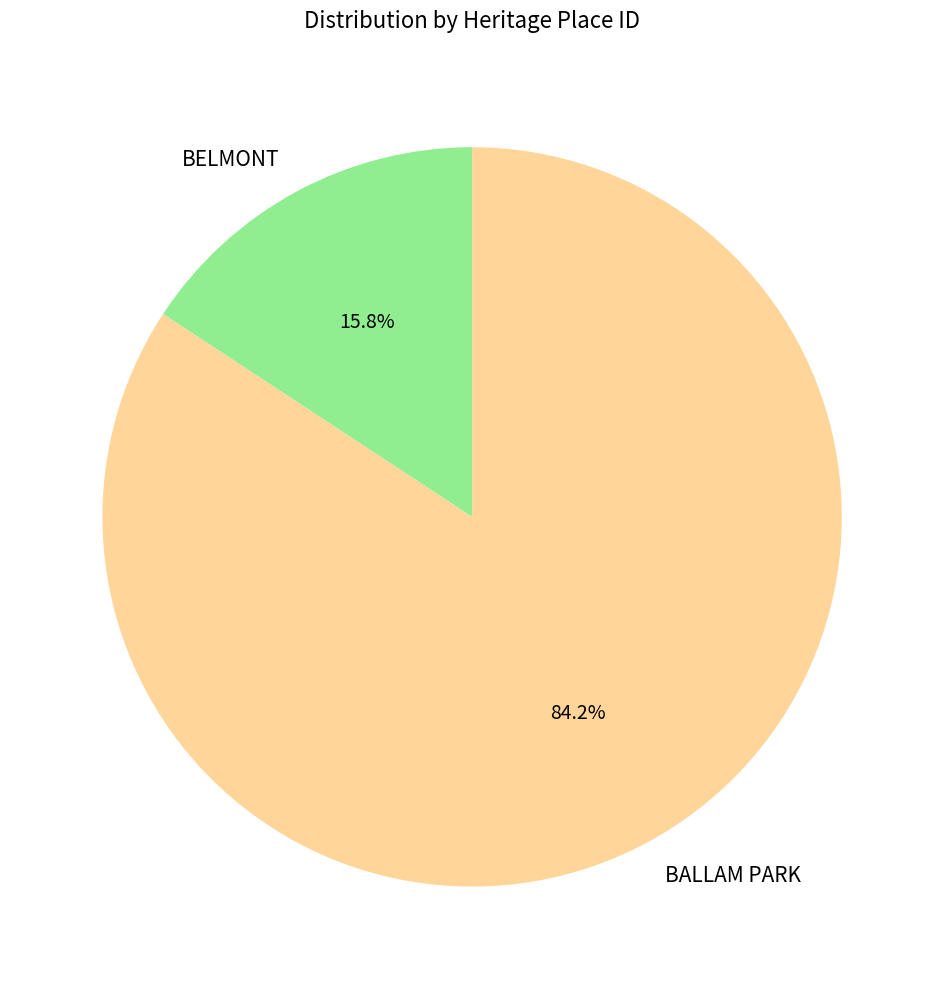

Between BALLAM PARK and BELMONT, which is larger?

BALLAM PARK